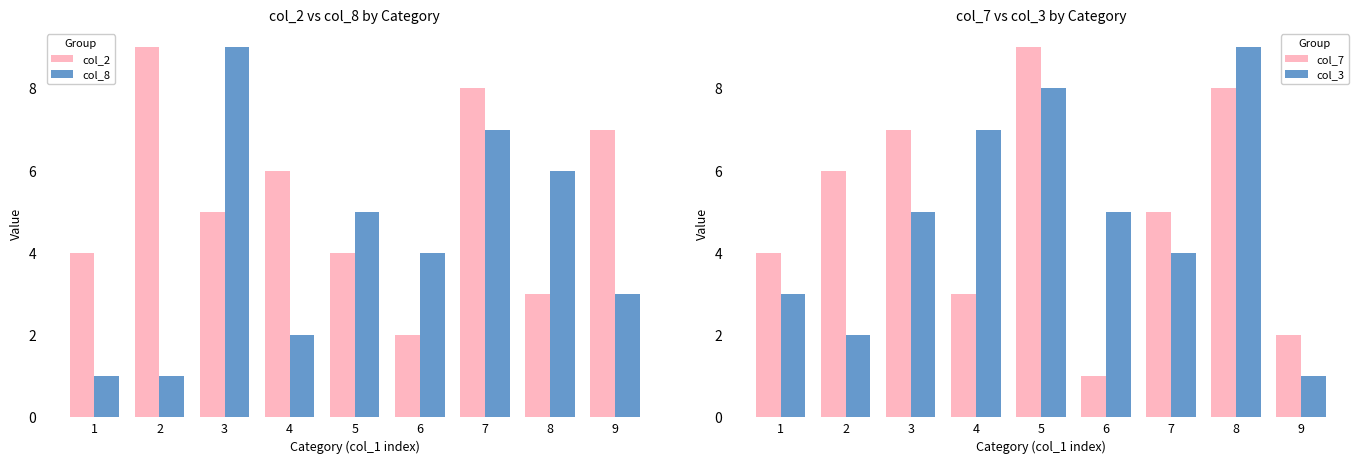

Between 9 and 1, which is larger?

9